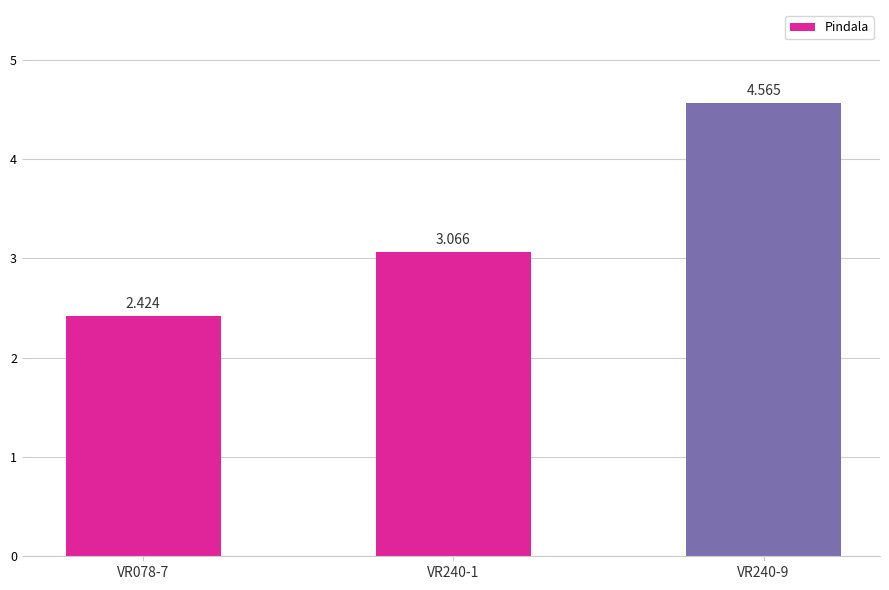

What is the average value?

3.4